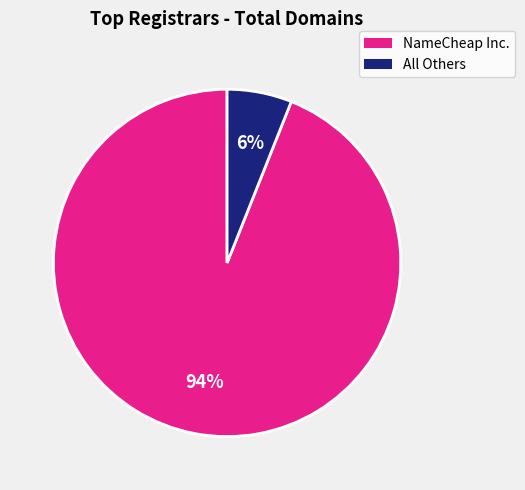

Rank the categories by value from lowest to highest.

All Others, NameCheap Inc.